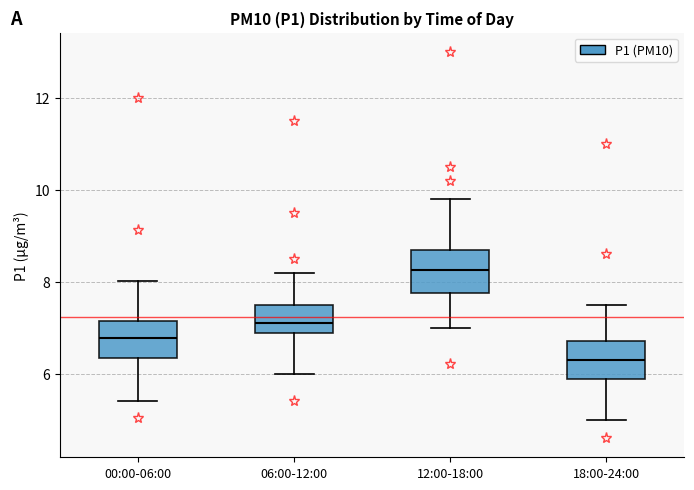

Reading left to right, read every box against the y-axis: the position of its median line, the range the box covers, and the ends of its whiskers. The values are not printed on the chart, so give them approximately, as read against the axis.

00:00-06:00: median 6.8, box 6.4 to 7.2, whiskers 5.4 to 8.0
06:00-12:00: median 7.2, box 6.8 to 7.6, whiskers 6.0 to 8.2
12:00-18:00: median 8.2, box 7.8 to 8.8, whiskers 7.0 to 9.8
18:00-24:00: median 6.4, box 5.8 to 6.8, whiskers 5.0 to 7.6